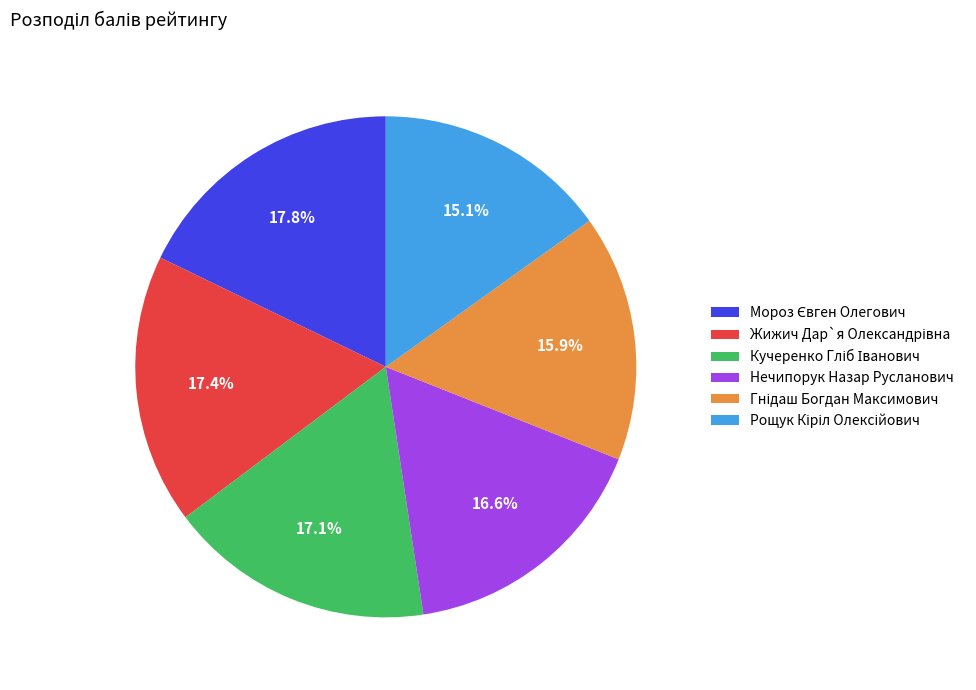

Does any single category account for the majority?

No